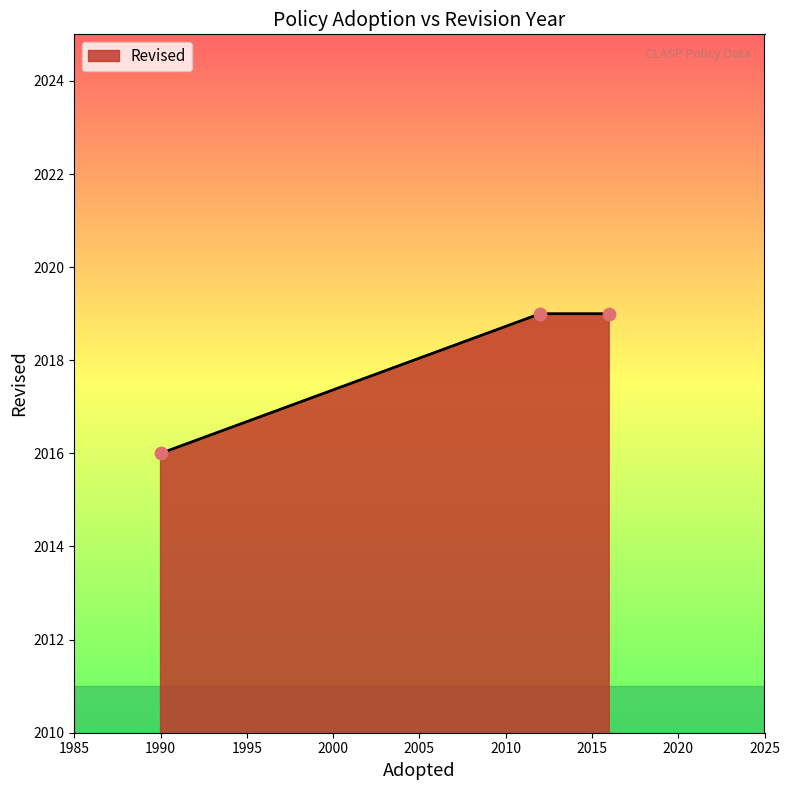

What is the maximum value shown in the chart?

2019